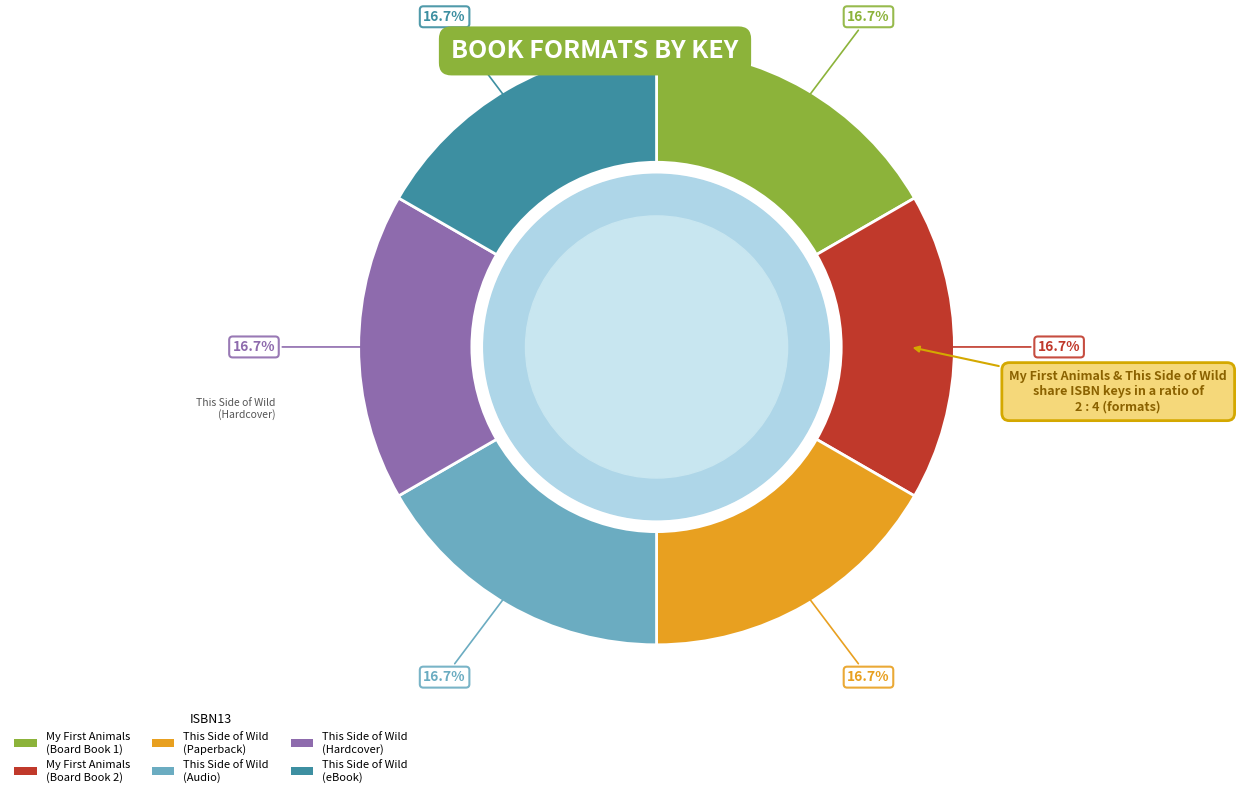

Does any single category account for the majority?

No